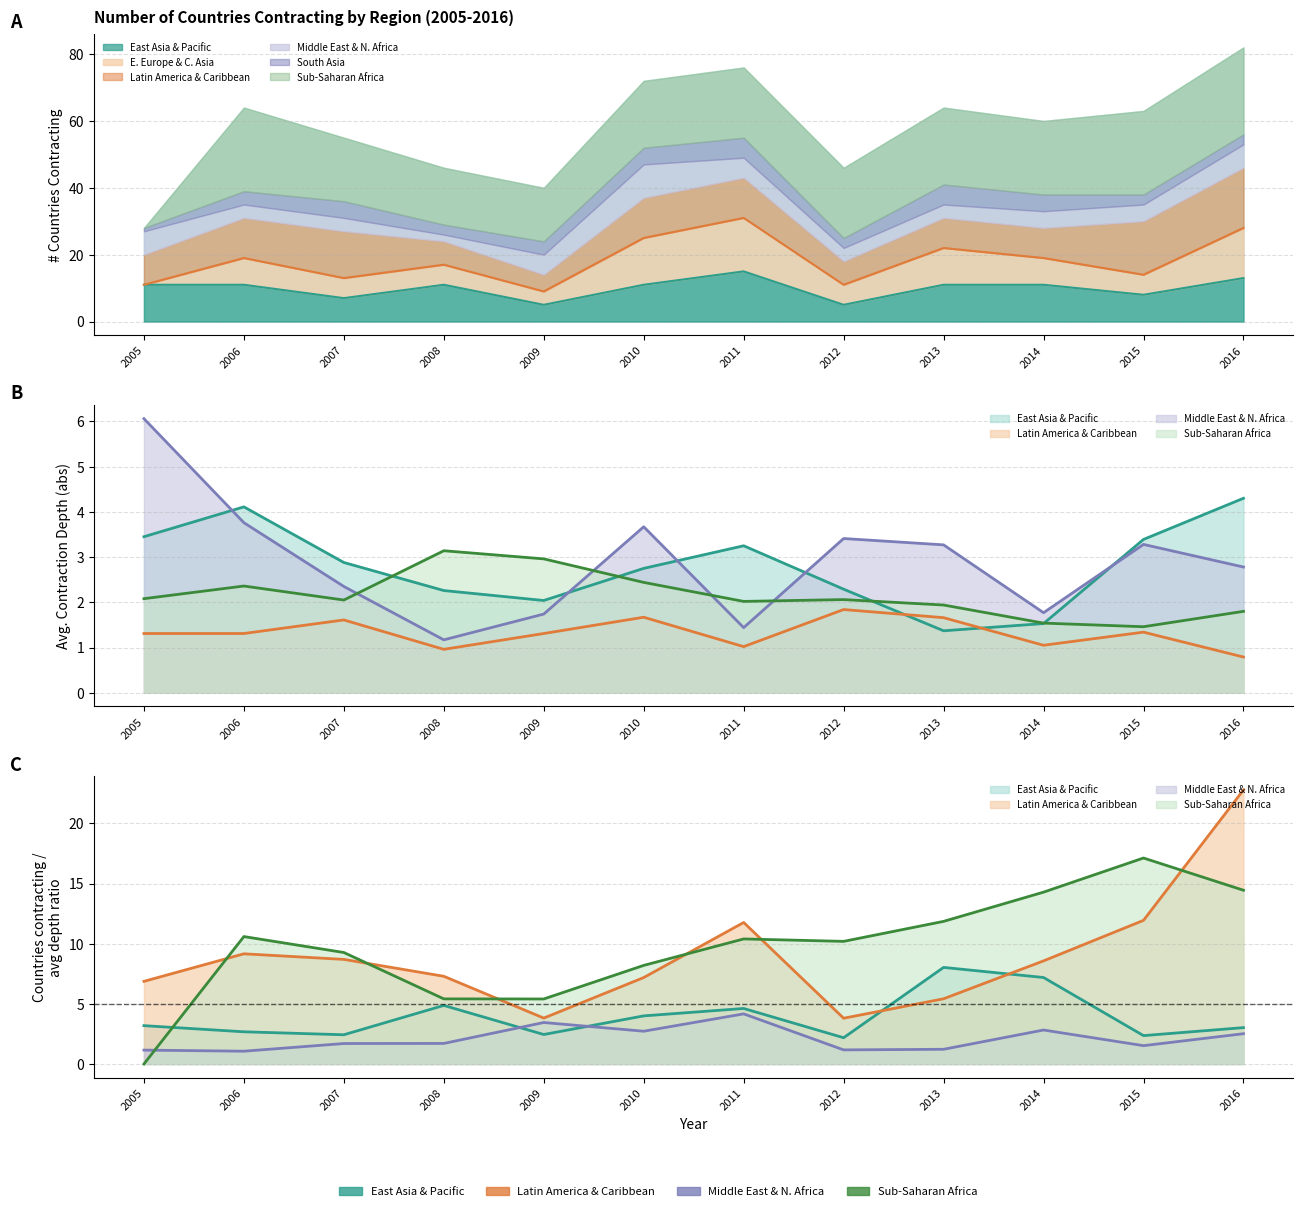

Where does the # of countries contracting (2015) series first go above 15?

Sub-Saharan Africa